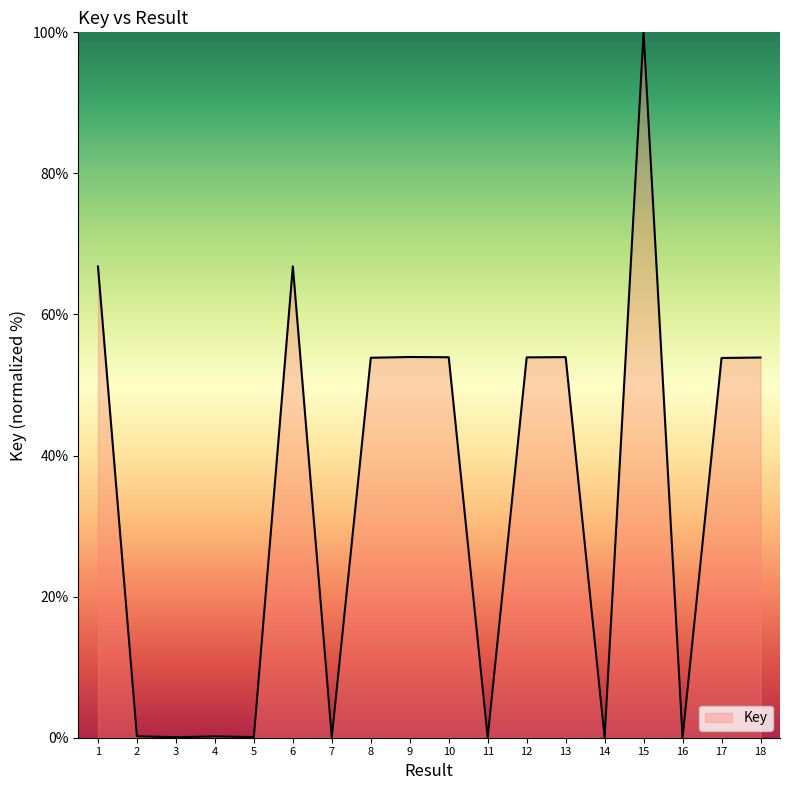

The chart shows a value of 54.0 at 13. True or false?

True